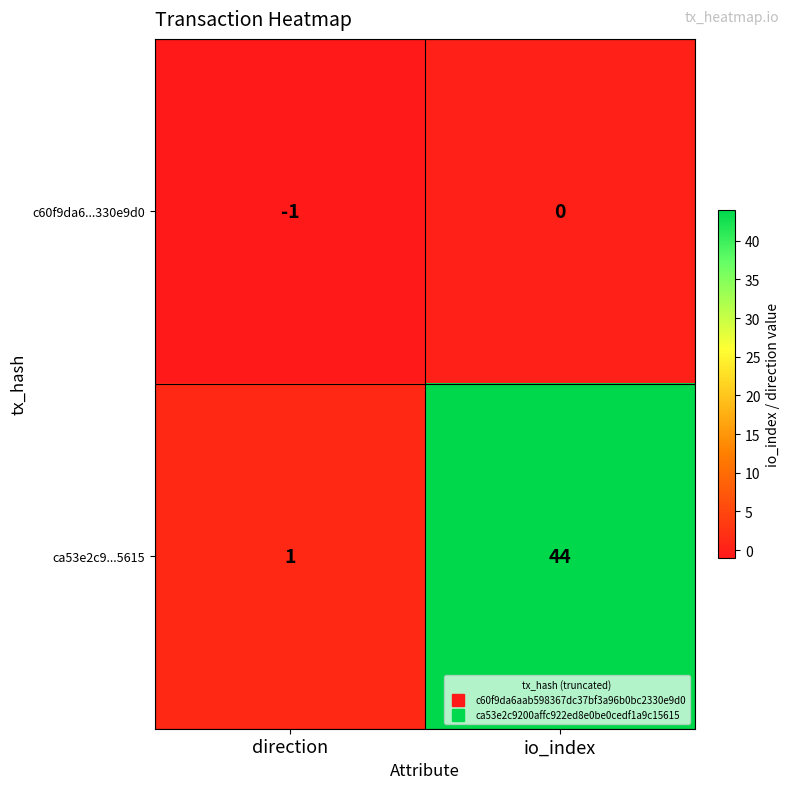

At which category is the sum across all series the highest?

io_index